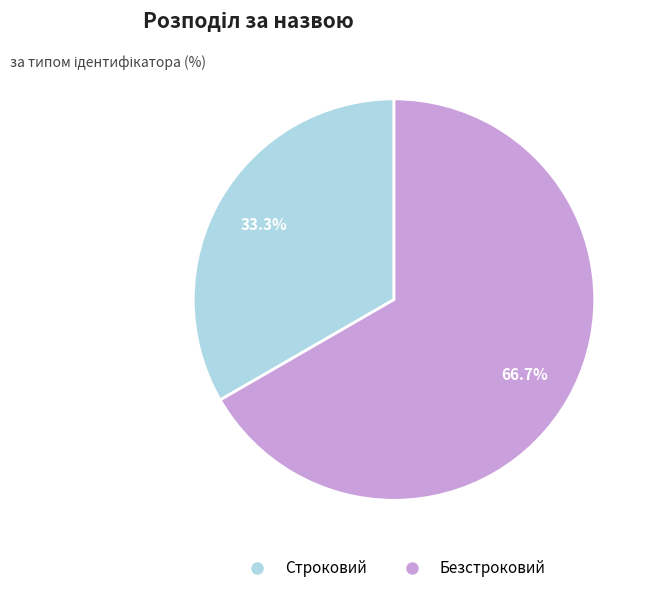

What is the ratio of the value at Строковий to the value at Безстроковий?

0.5